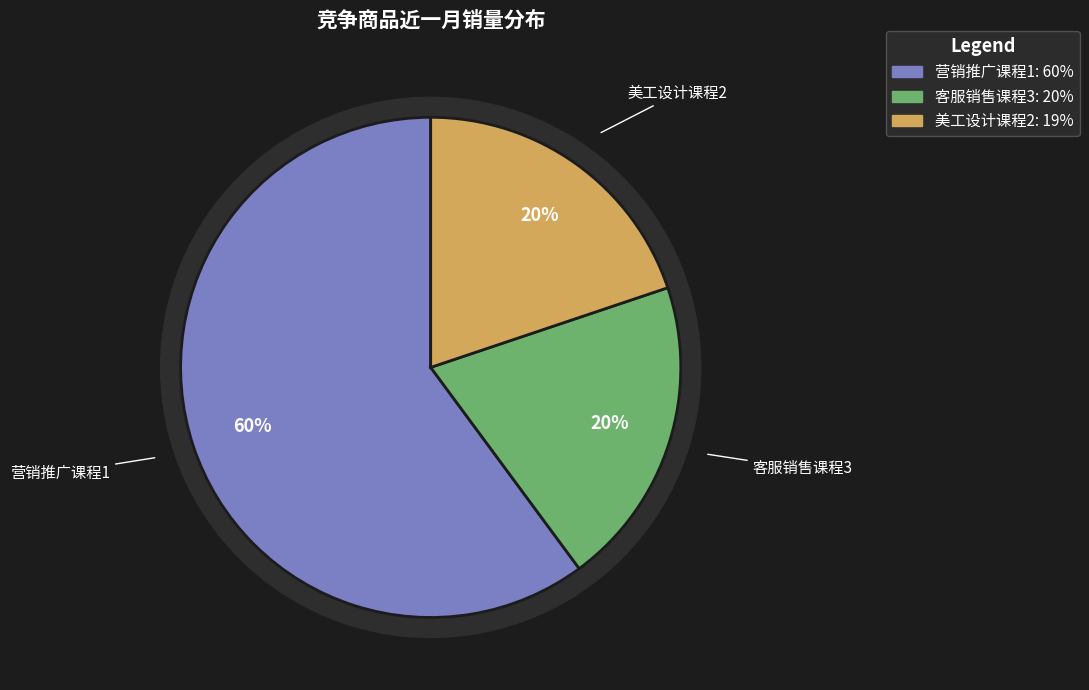

Which has a higher value, 客服销售课程3 or 营销推广课程1?

营销推广课程1